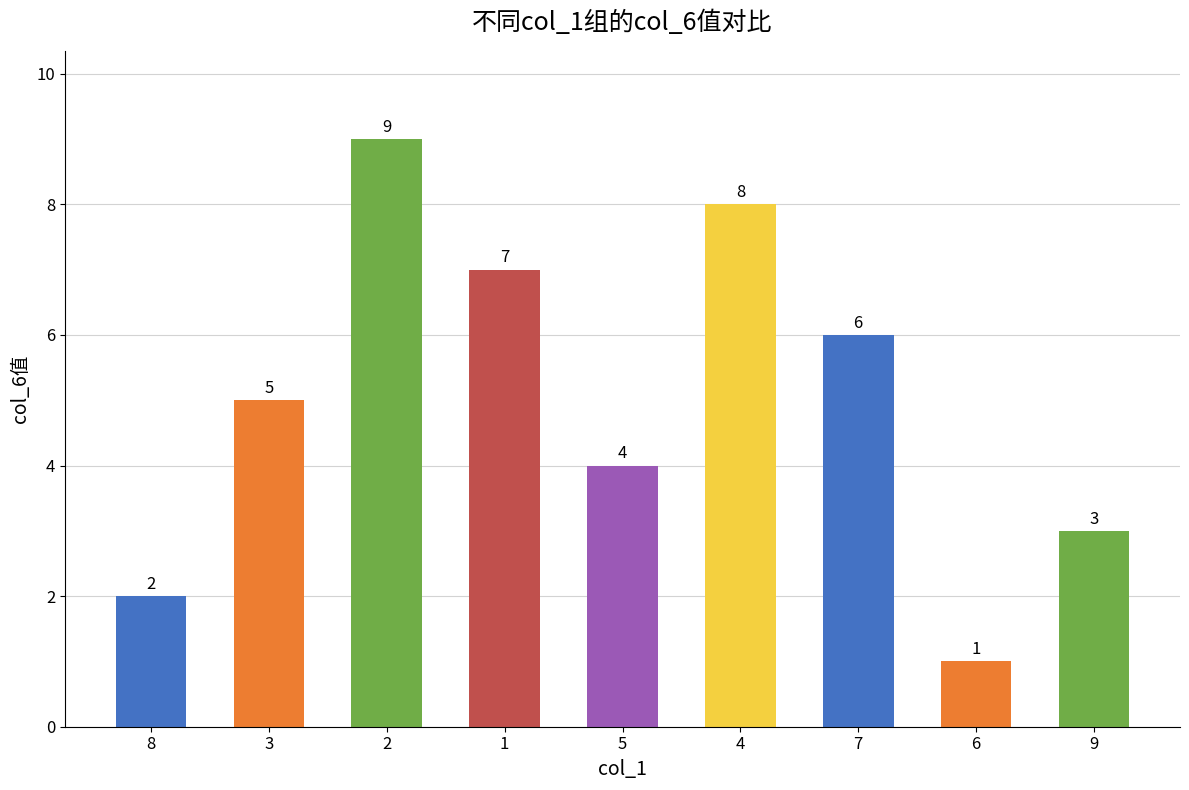

How many distinct data groups are displayed?

1